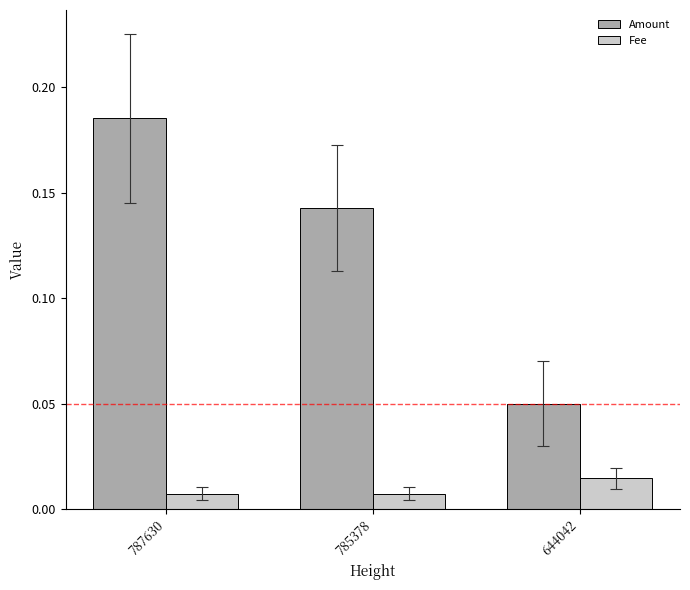

What is the sum of all Amount values?

0.4